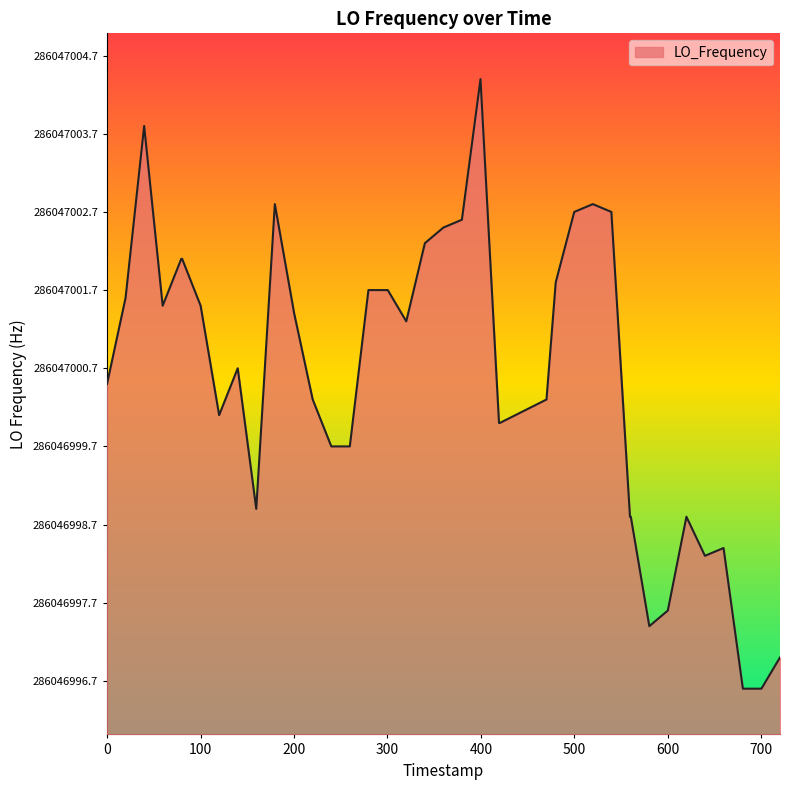

How many interior local valleys (lower than both neighbors) does the data have?

6